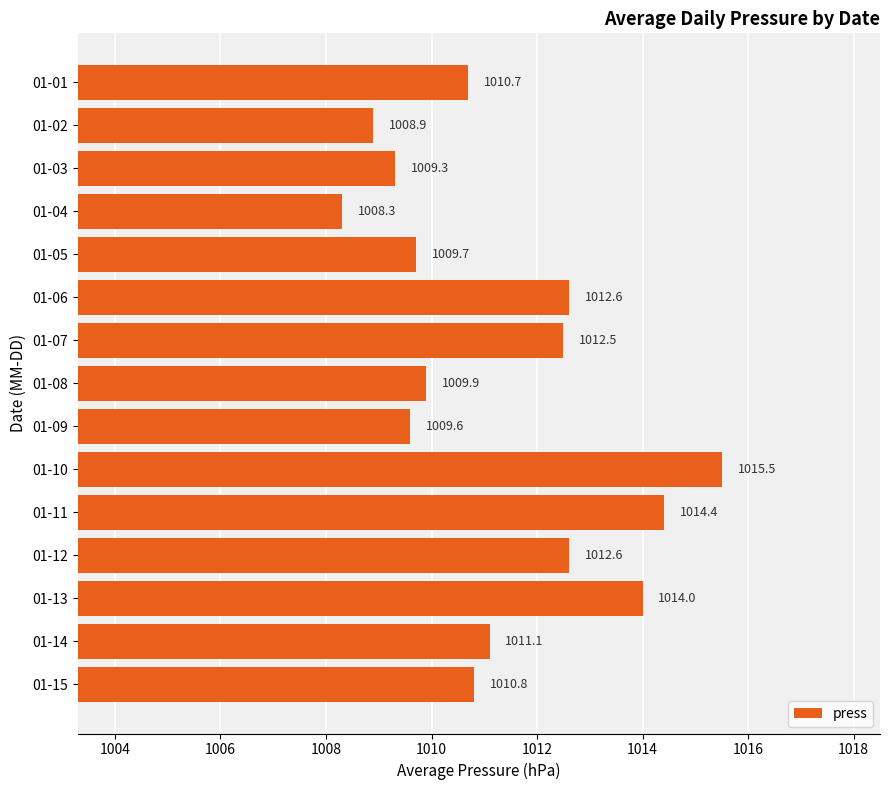

What is the minimum value shown in the chart?

1008.3